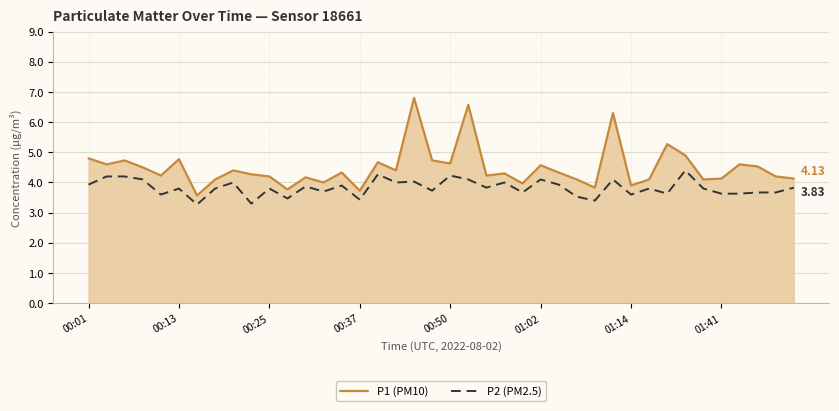

Rank the series by their maximum value, from lowest to highest.

P2 (PM2.5), P1 (PM10)